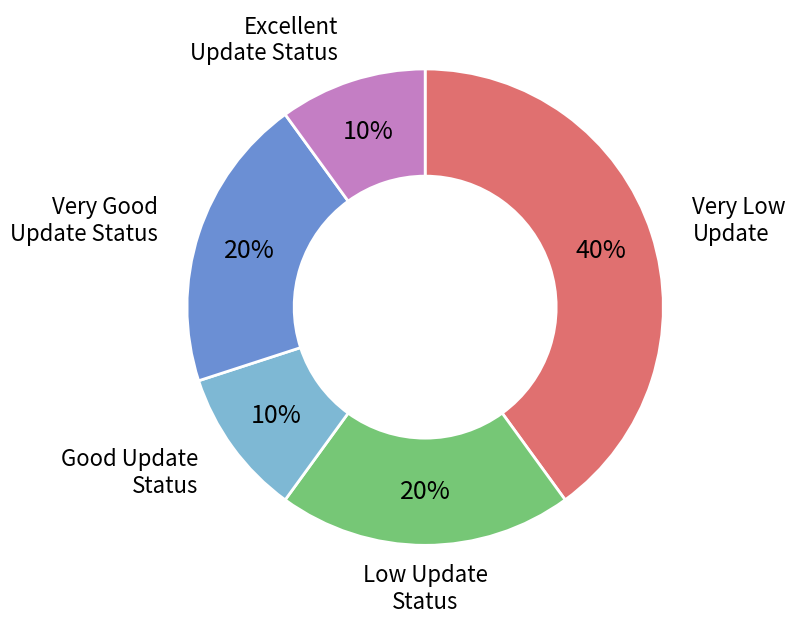

Does any single category account for the majority?

No